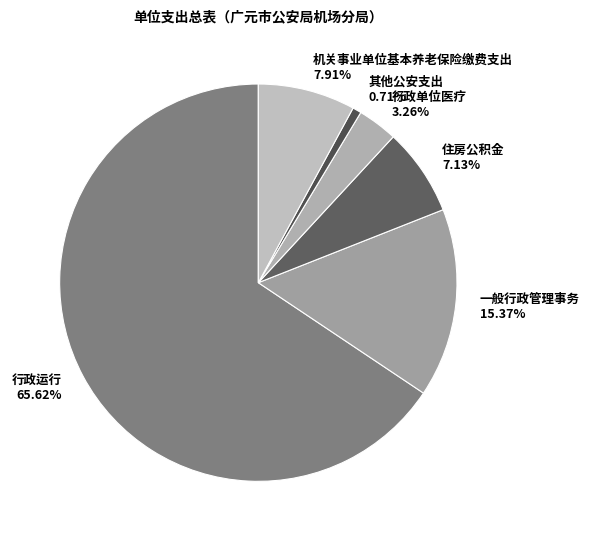

Which category accounts for the majority?

行政运行